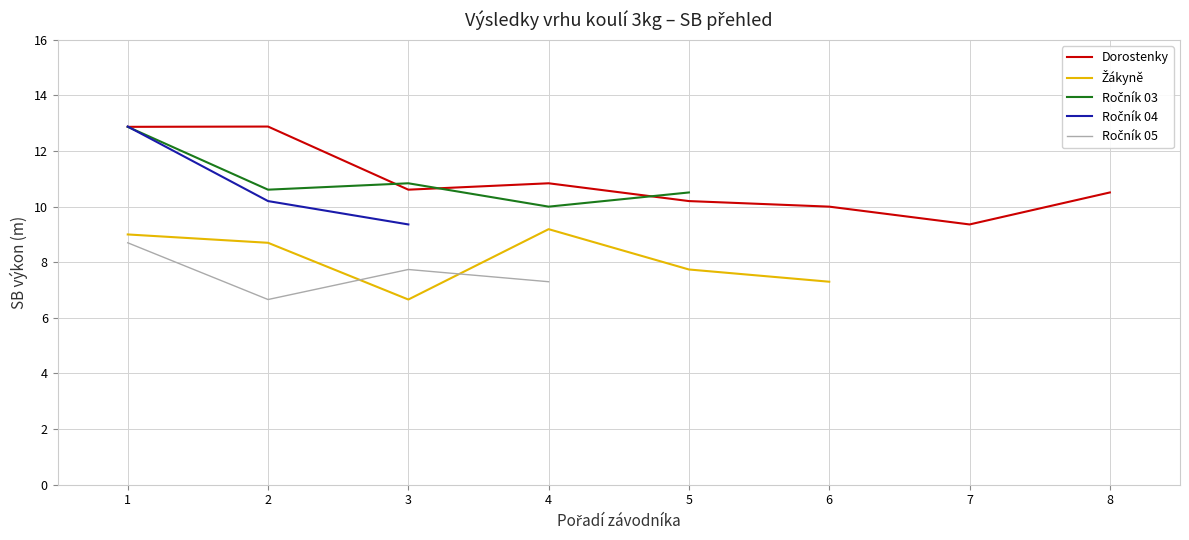

What is the minimum value for Dorostenky?

9.4